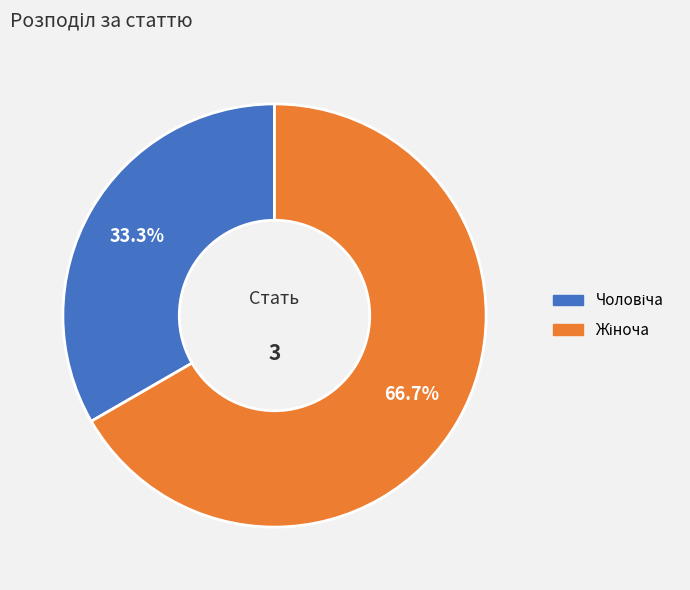

Is there a majority slice in this chart?

Yes